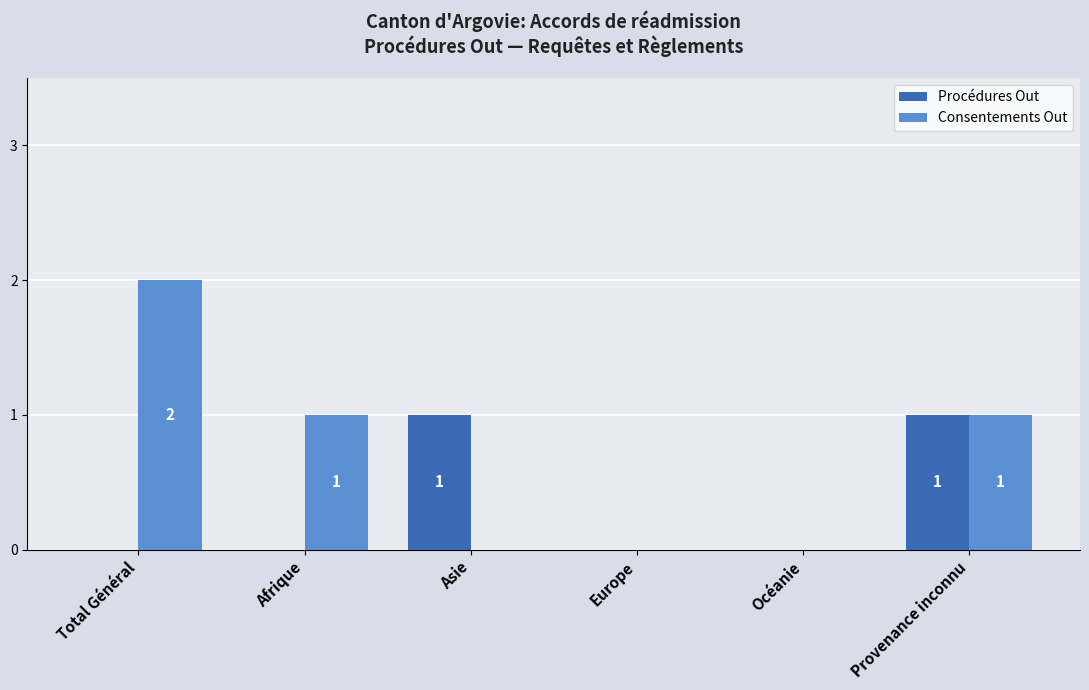

Which series has the largest total across all categories?

Consentements Out